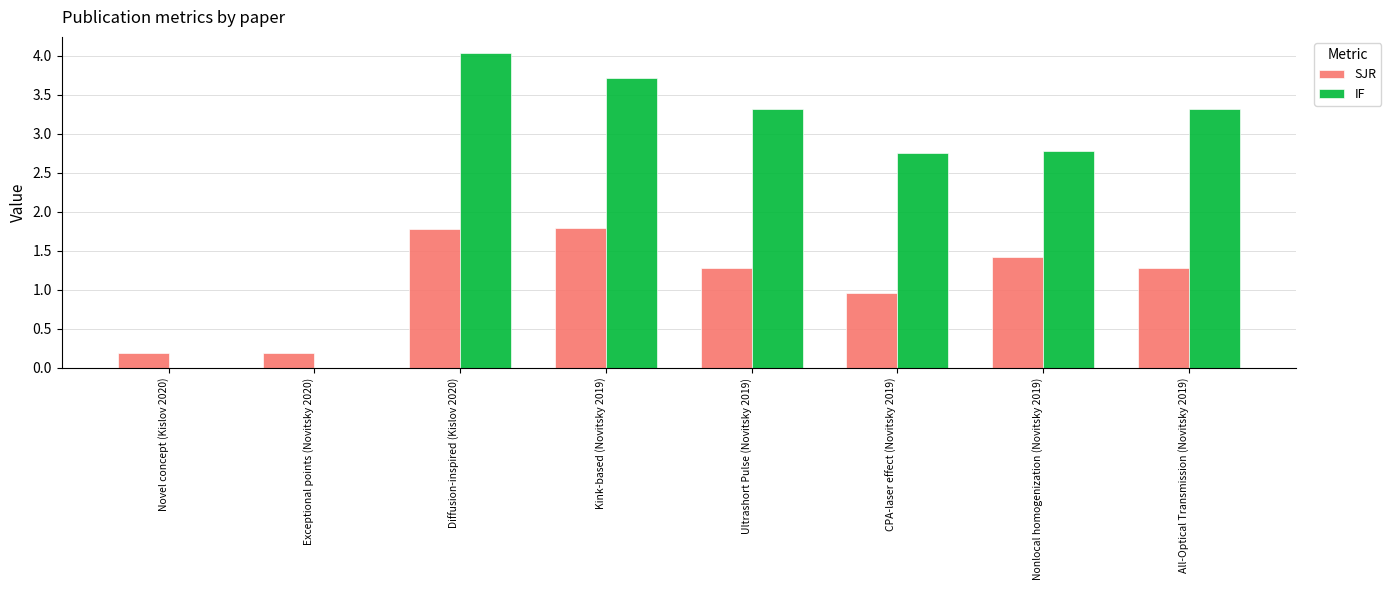

What is the maximum value shown in the chart?

4.0